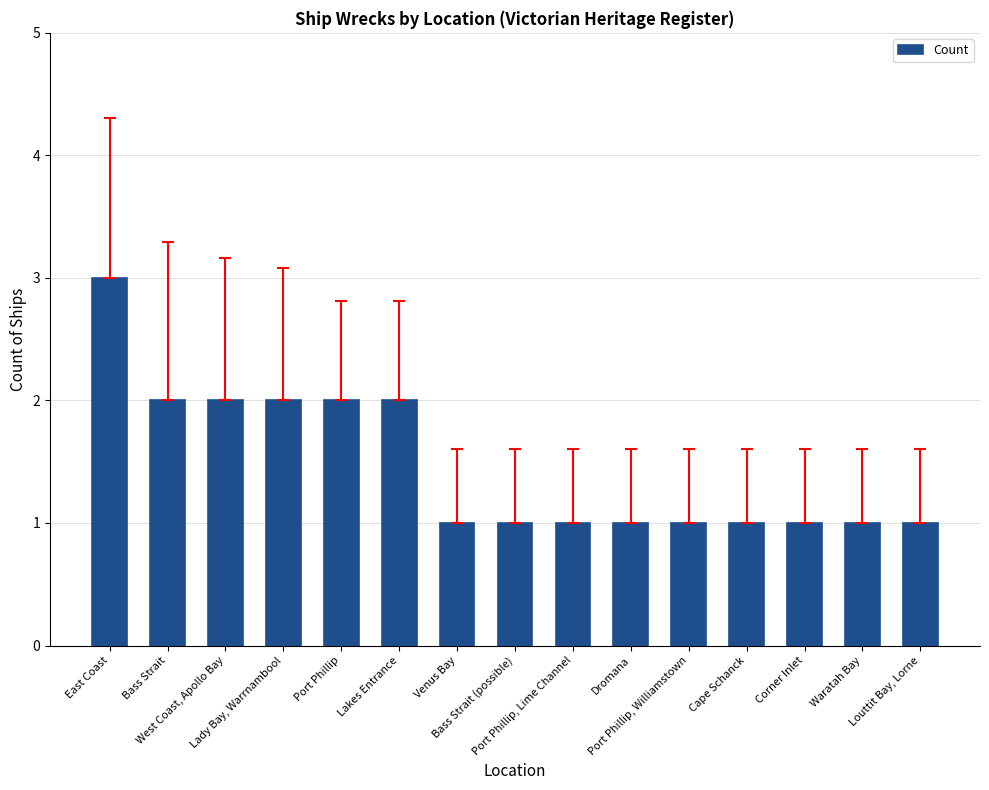

The value at Corner Inlet is 0. True or false?

False